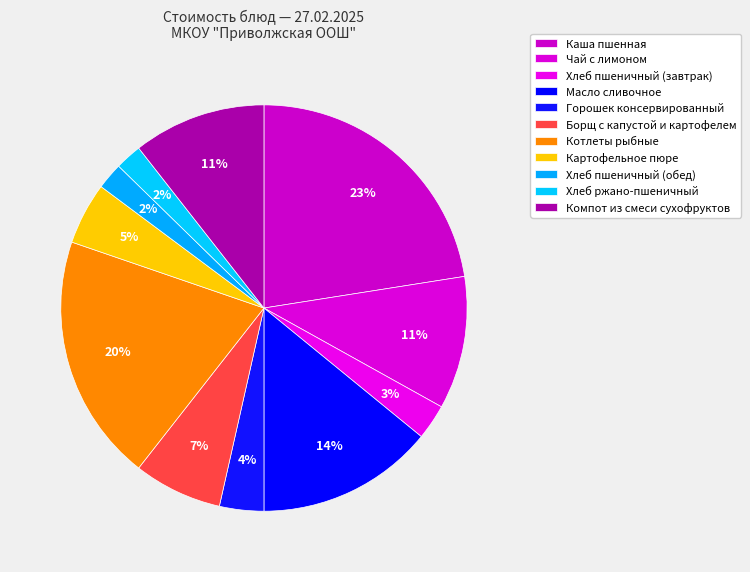

How many segments does this pie chart have?

11